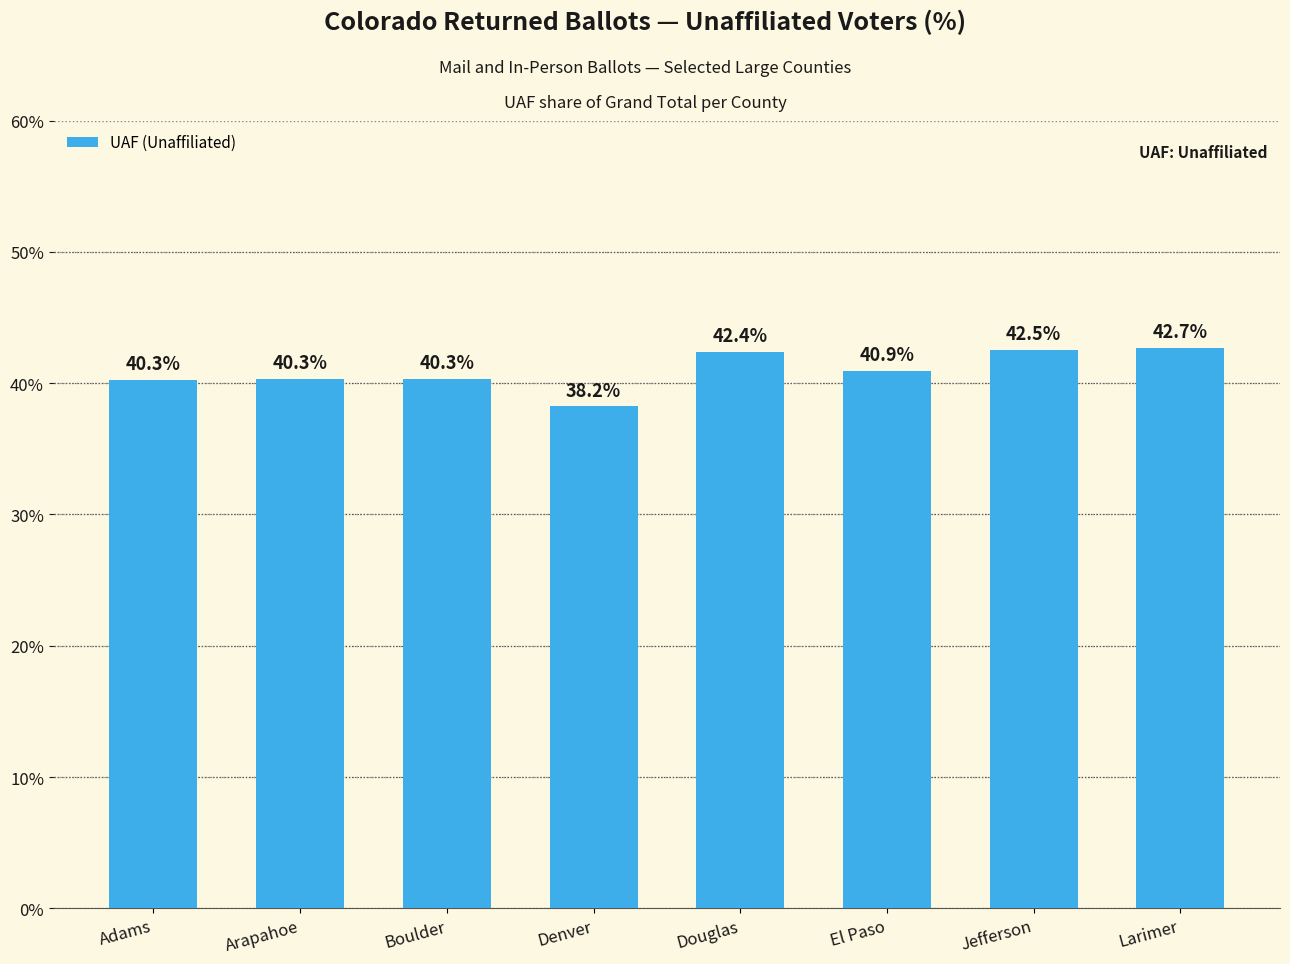

What is the label of the 2nd bar from the right?

Jefferson